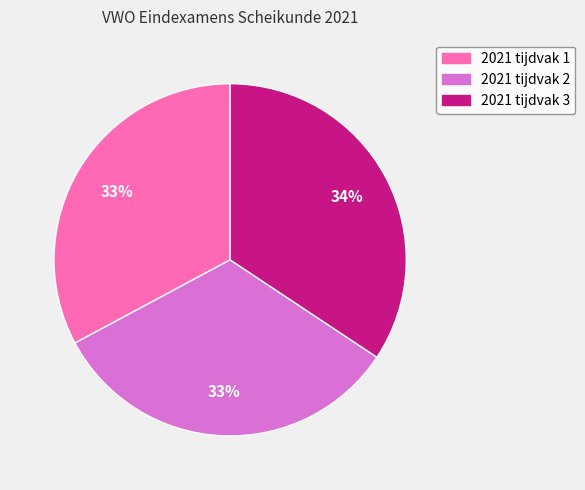

To the nearest percent, what is the average slice percentage?

33%